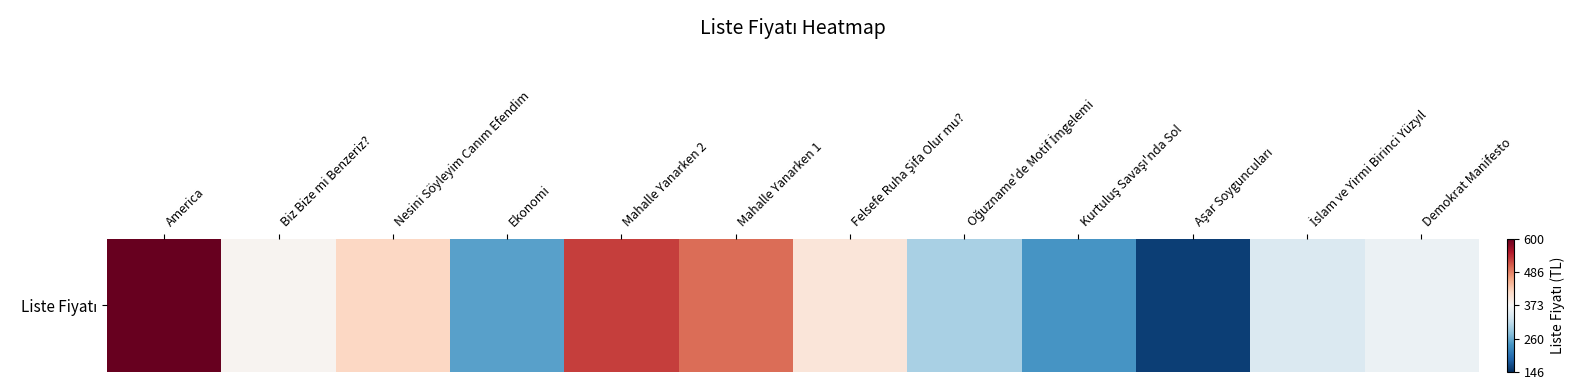

Which label corresponds to the smallest value in the chart?

Aşar Soyguncuları